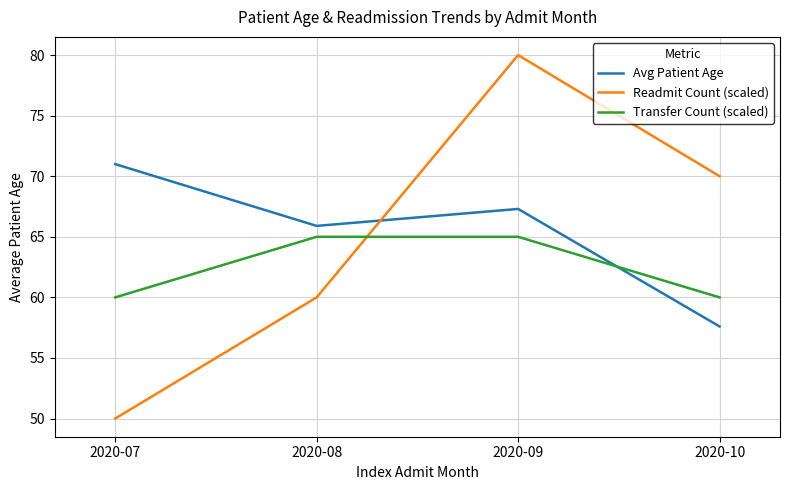

Where is the first local minimum for Avg Patient Age?

2020-08